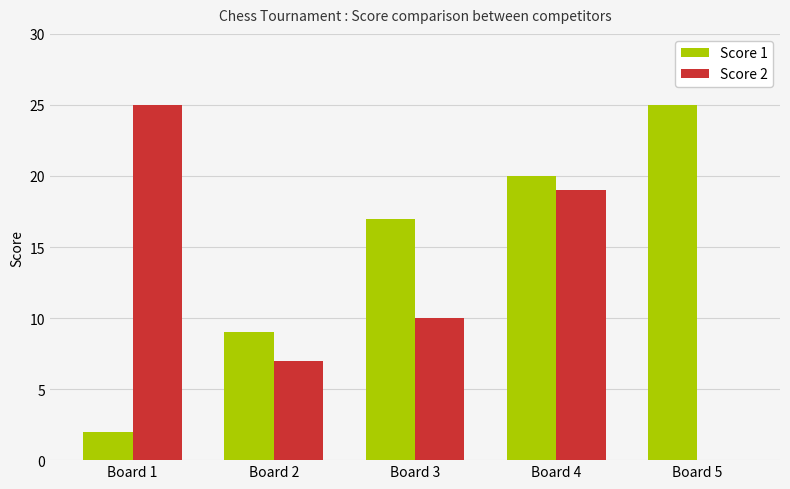

Between Board 1 and Board 4, which series saw the biggest shift?

Score 1